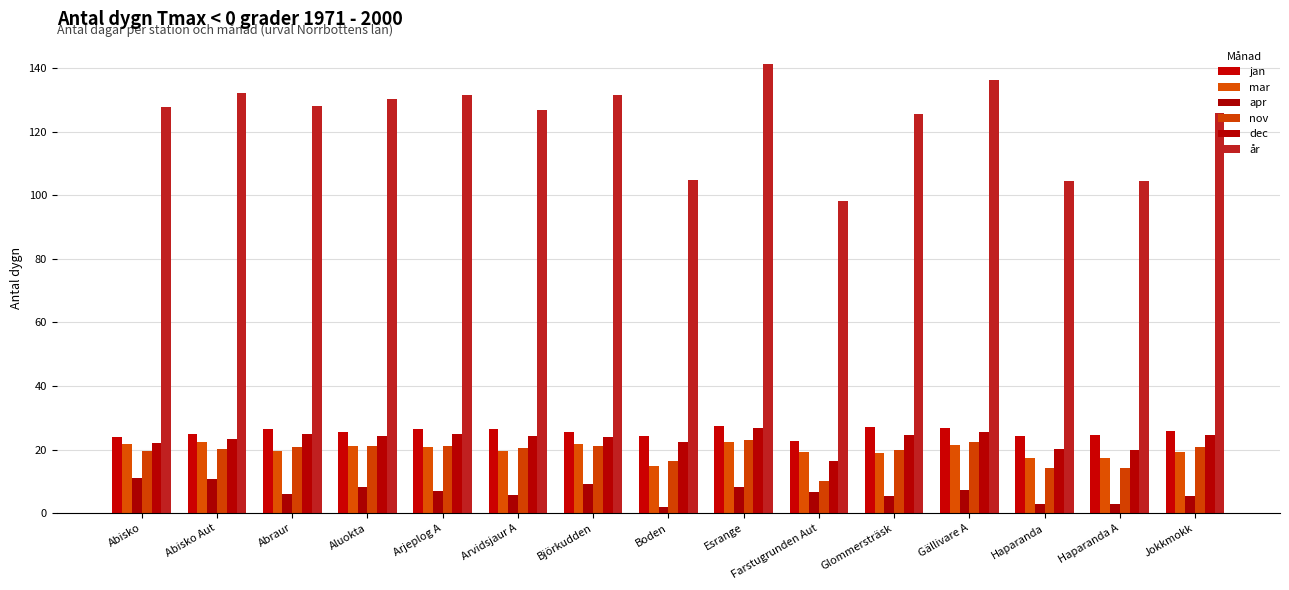

How many bars are there in each group?

6